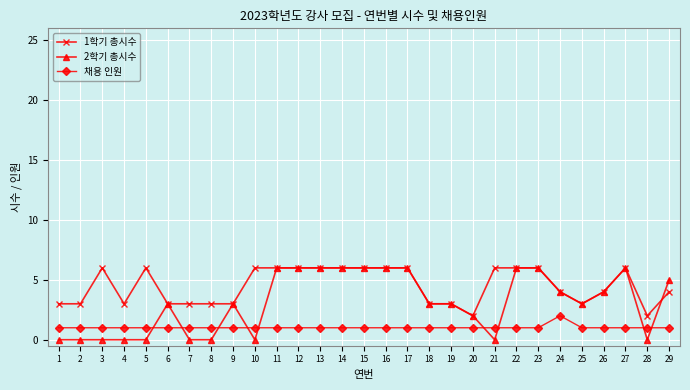

What is the value of the 채용 인원 point at the 5th from the left?

1